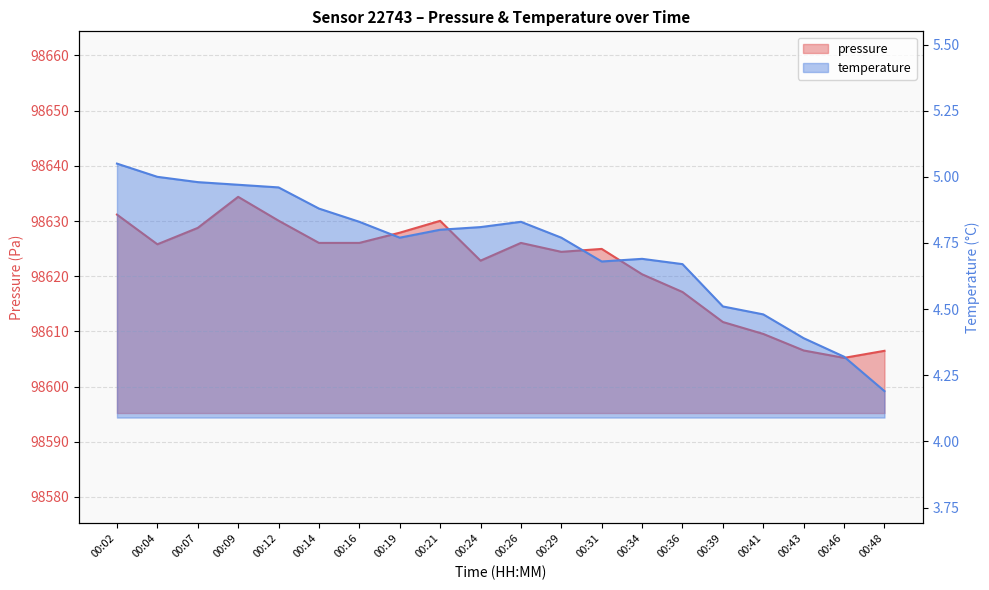

What is the total value across all series at 00:21?

98634.8